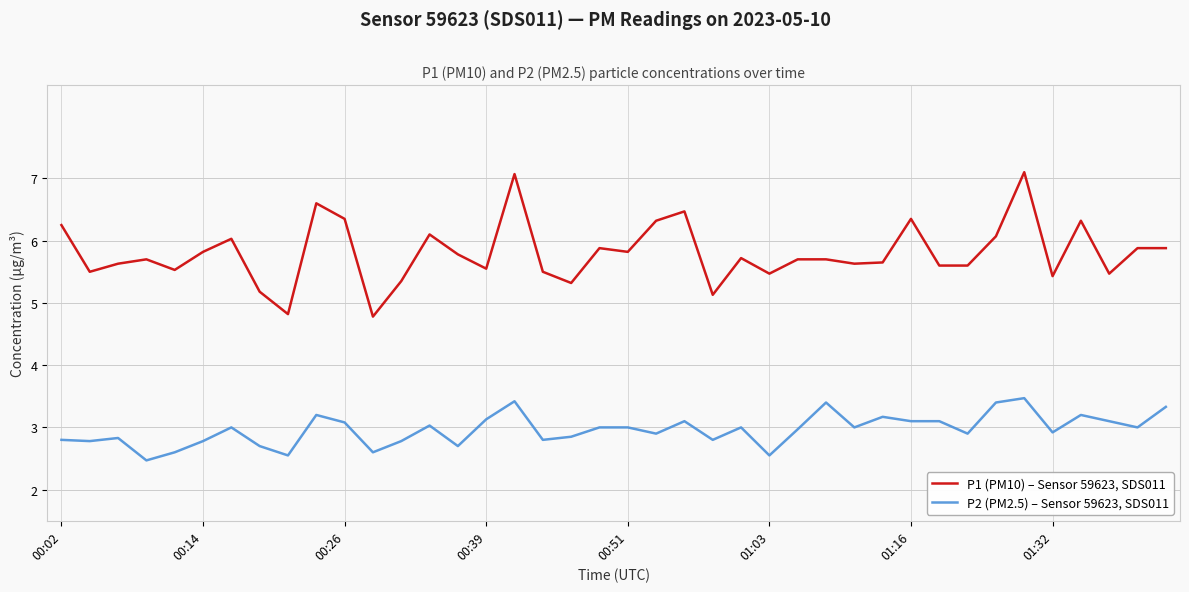

Which series has the widest spread of values?

P1 (PM10) – Sensor 59623, SDS011